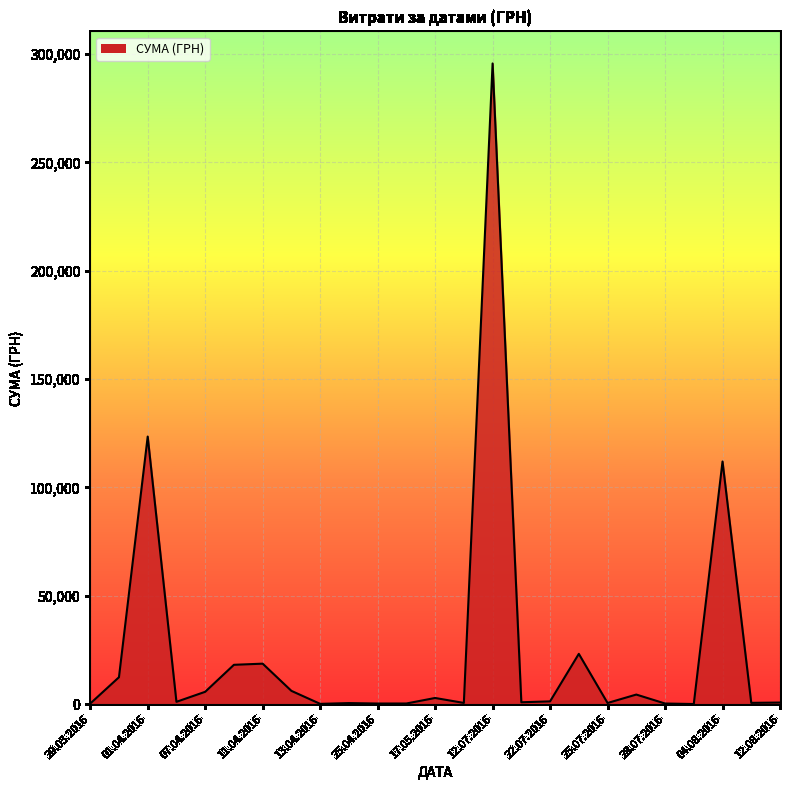

What is the maximum value shown in the chart?

295638.6